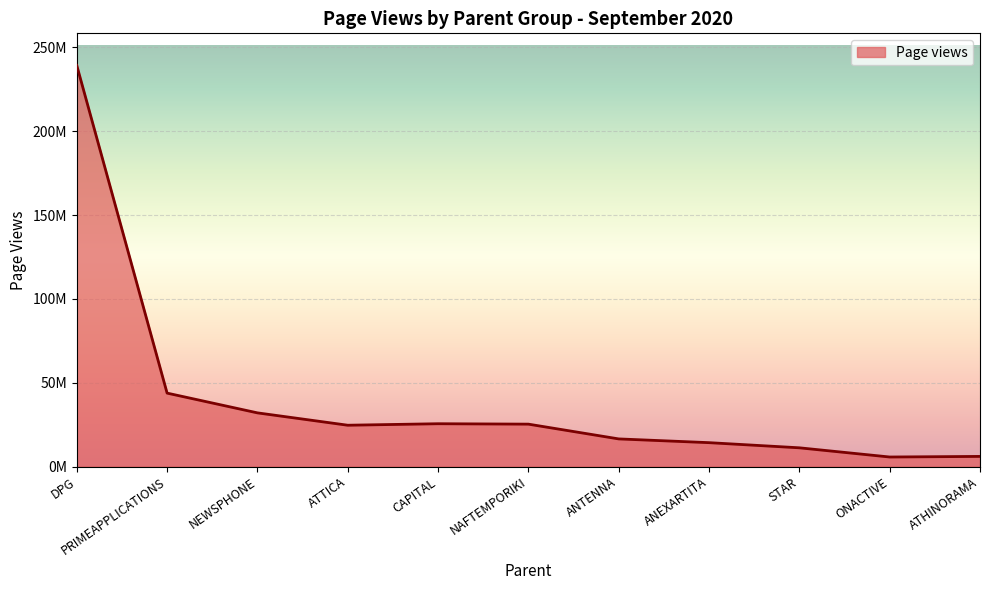

Is this an area chart (filled region under the line)?

Yes